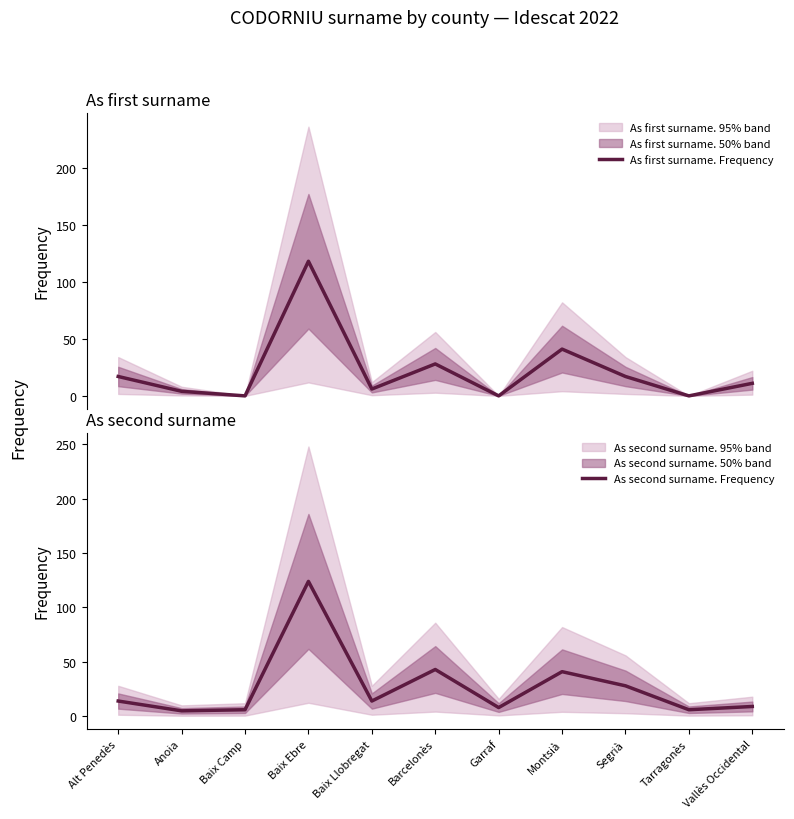

What is the label of the 6th point from the right?

Barcelonès